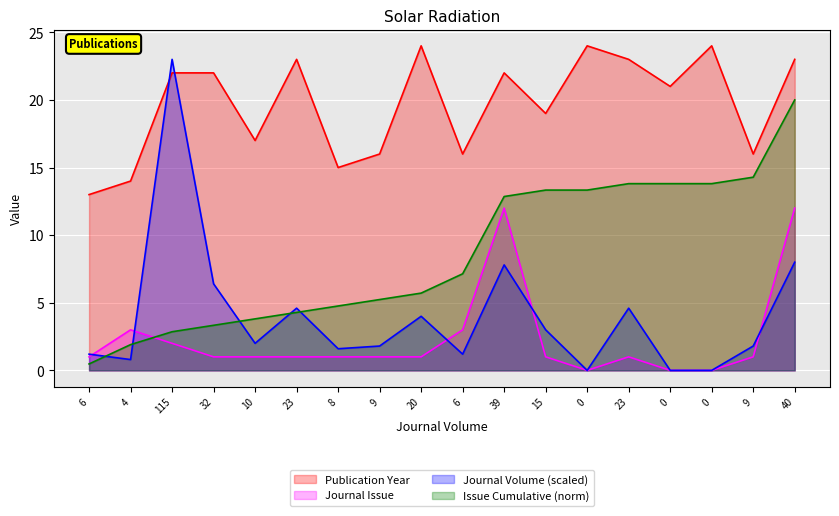

Which category has the lowest value in the Publication Year series?

6